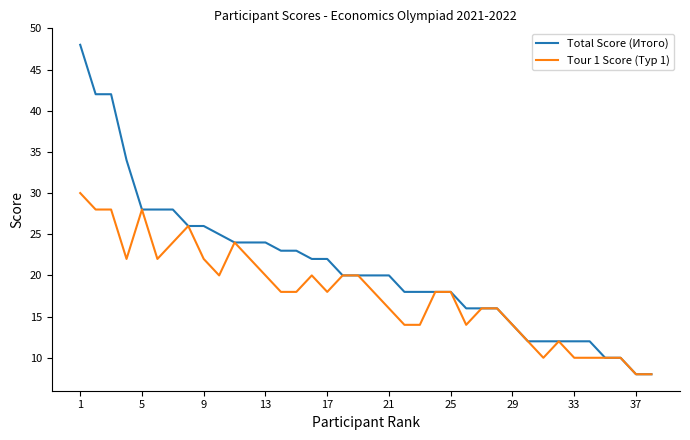

List the series in order of their overall mean, lowest first.

Tour 1 Score (Тур 1), Total Score (Итого)